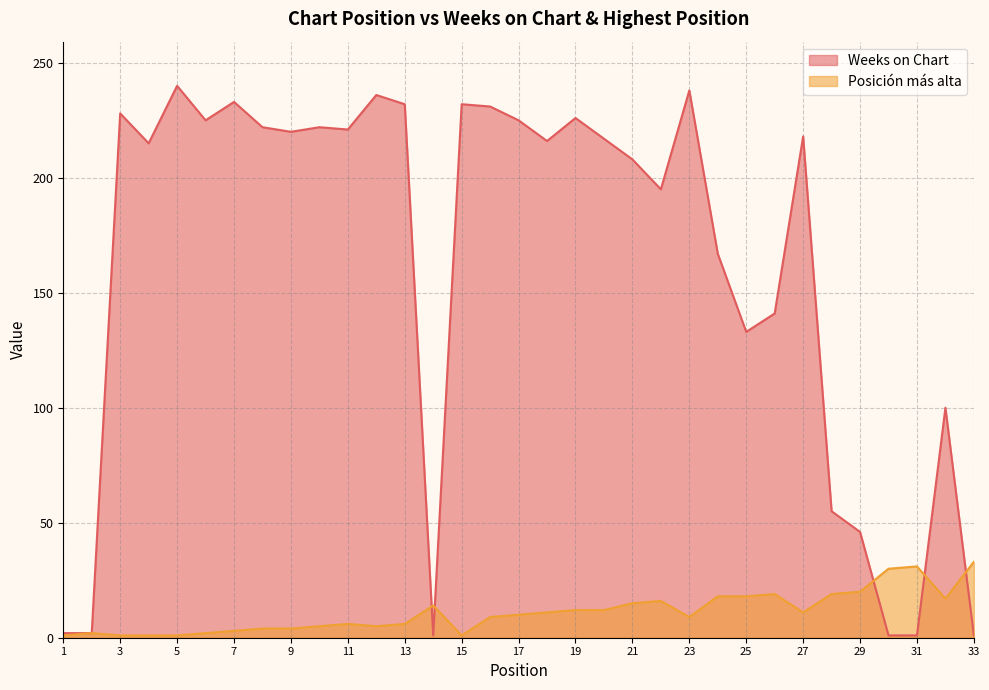

At how many categories does at least one series exceed 153?

22